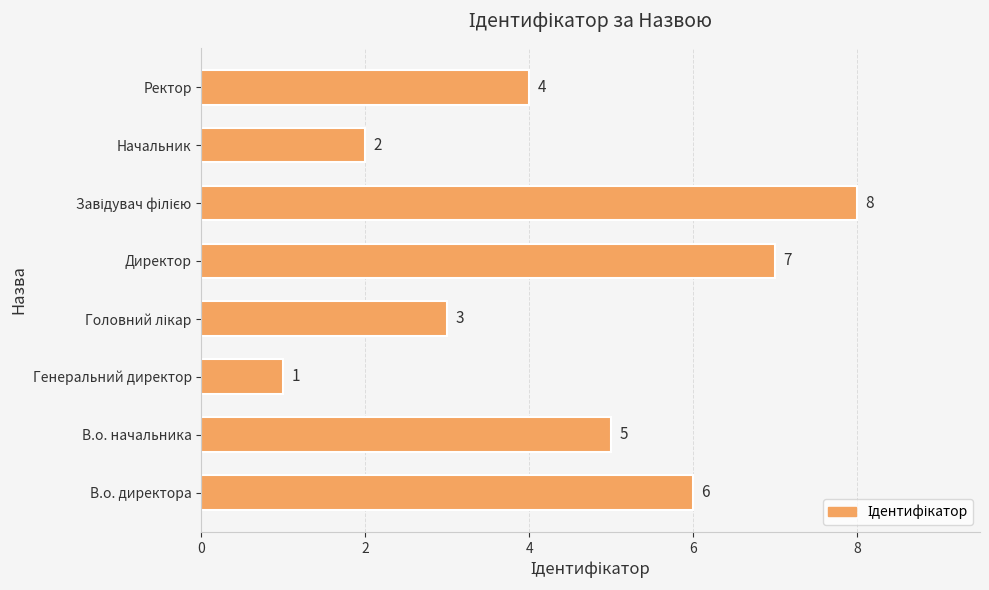

Approximately how many times larger is the value at В.о. директора compared to Ректор?

1.5